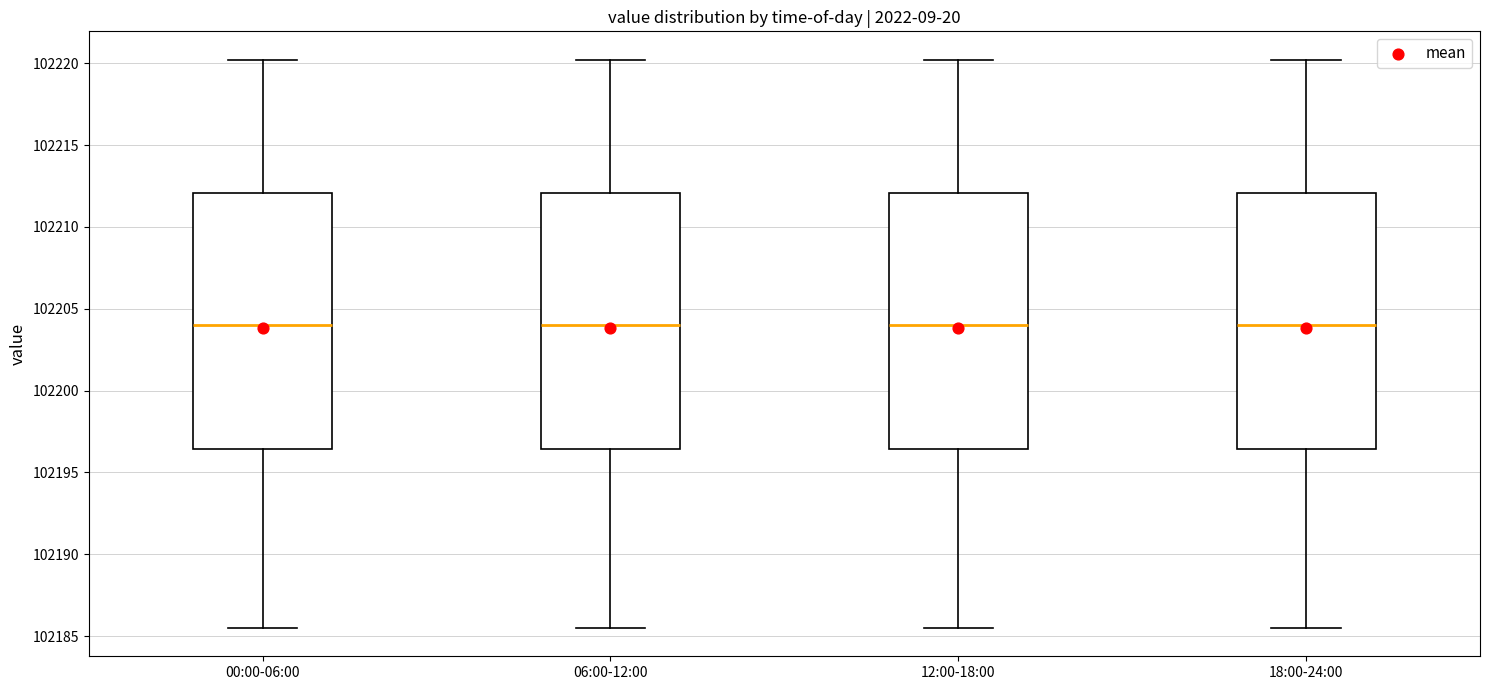

Where is the upper edge of the box for 00:00-06:00 on the y-axis? The values are not printed on the chart, so give them approximately, as read against the axis.

102212.0